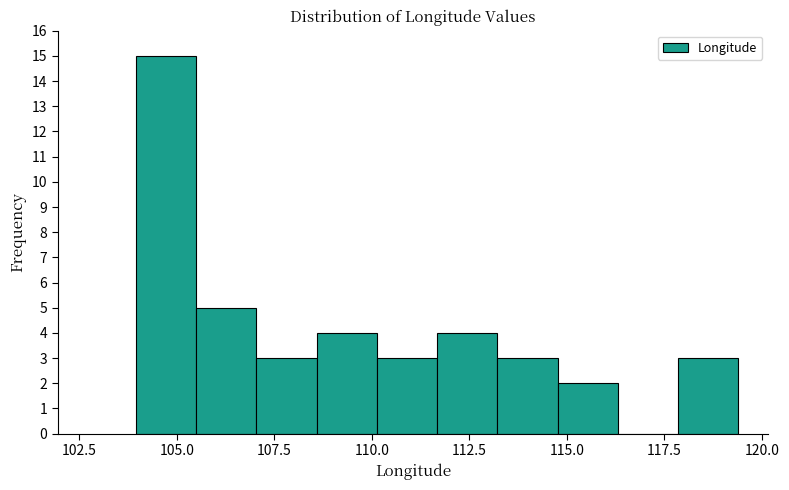

Read against the x-axis, roughly where is the centre of the tallest bar?

104.5